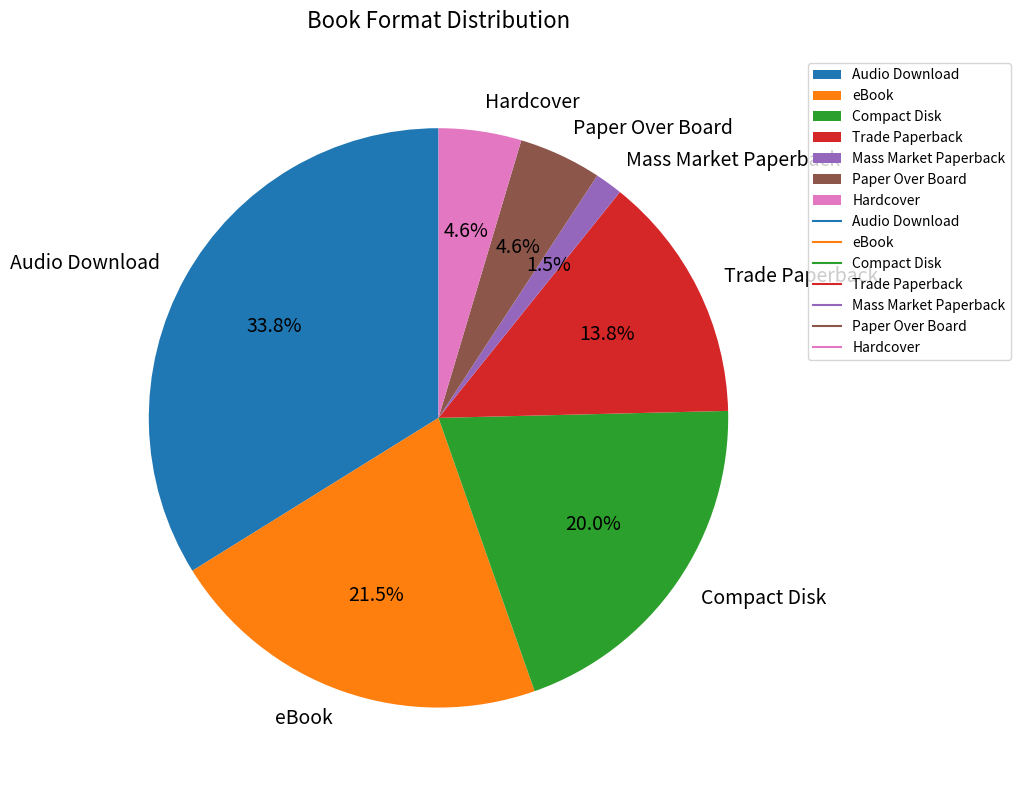

Which has a higher value, Paper Over Board or Compact Disk?

Compact Disk